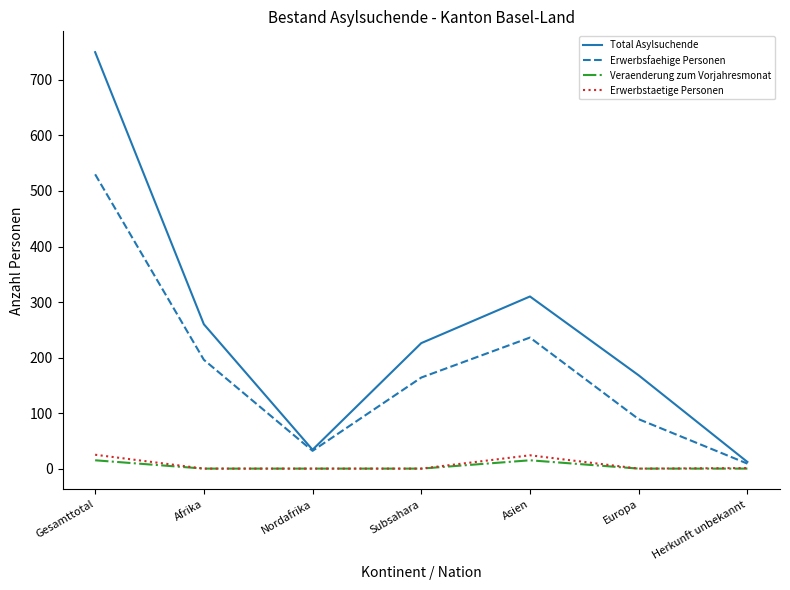

What is the difference between the maximum and minimum values in the Erwerbsfaehige Personen series?

521